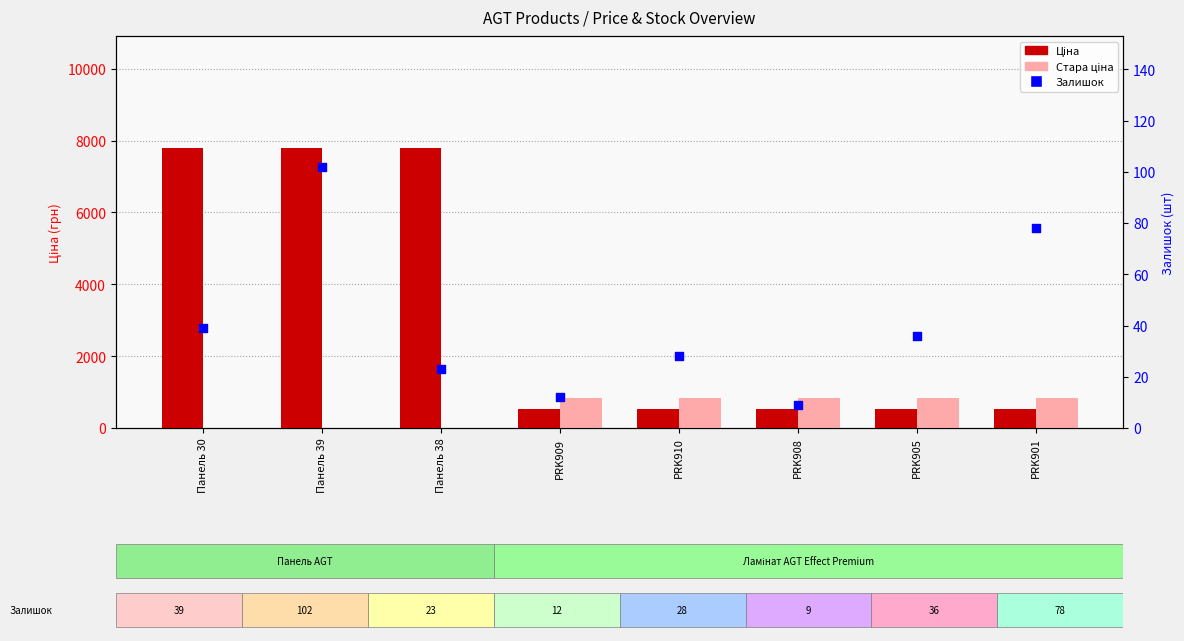

Is the value of Ціна at PRK901 greater than the value of Стара ціна at Панель 38?

No